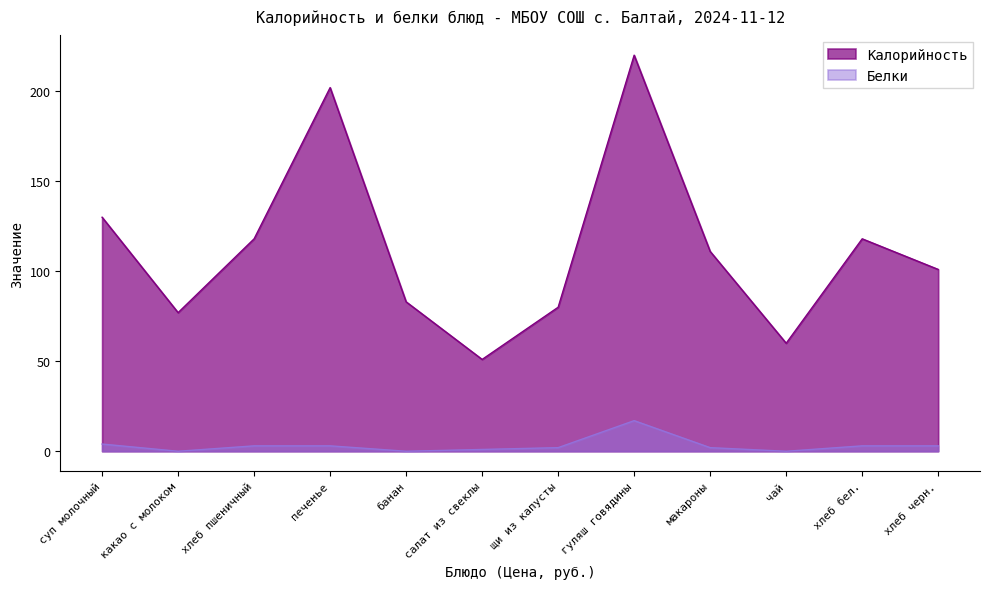

Reading left to right, transcribe all the data shown in this chart.

Калорийность: суп молочный=130	какао с молоком=77	хлеб пшеничный=118	печенье=202	банан=83	салат из свеклы=51	щи из капусты=80	гуляш говядины=220	макароны=111	чай=60	хлеб бел.=118	хлеб черн.=101
Белки: суп молочный=4	какао с молоком=0	хлеб пшеничный=3	печенье=3	банан=0	салат из свеклы=1	щи из капусты=2	гуляш говядины=17	макароны=2	чай=0	хлеб бел.=3	хлеб черн.=3